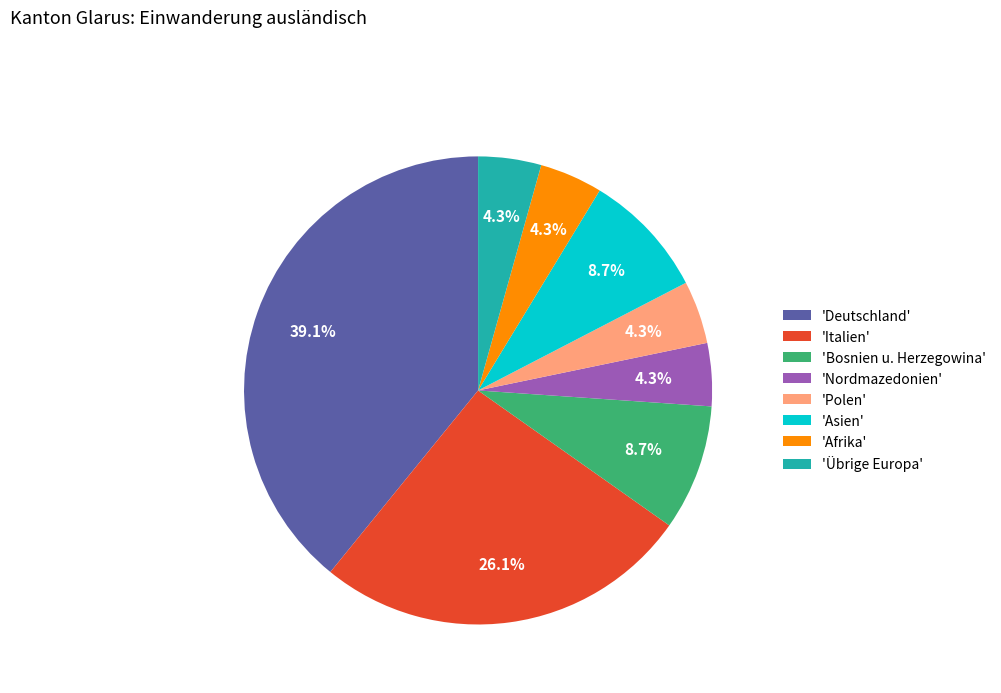

Combined, what portion of the pie is 'Bosnien u. Herzegowina' and 'Übrige Europa'?

13.0%